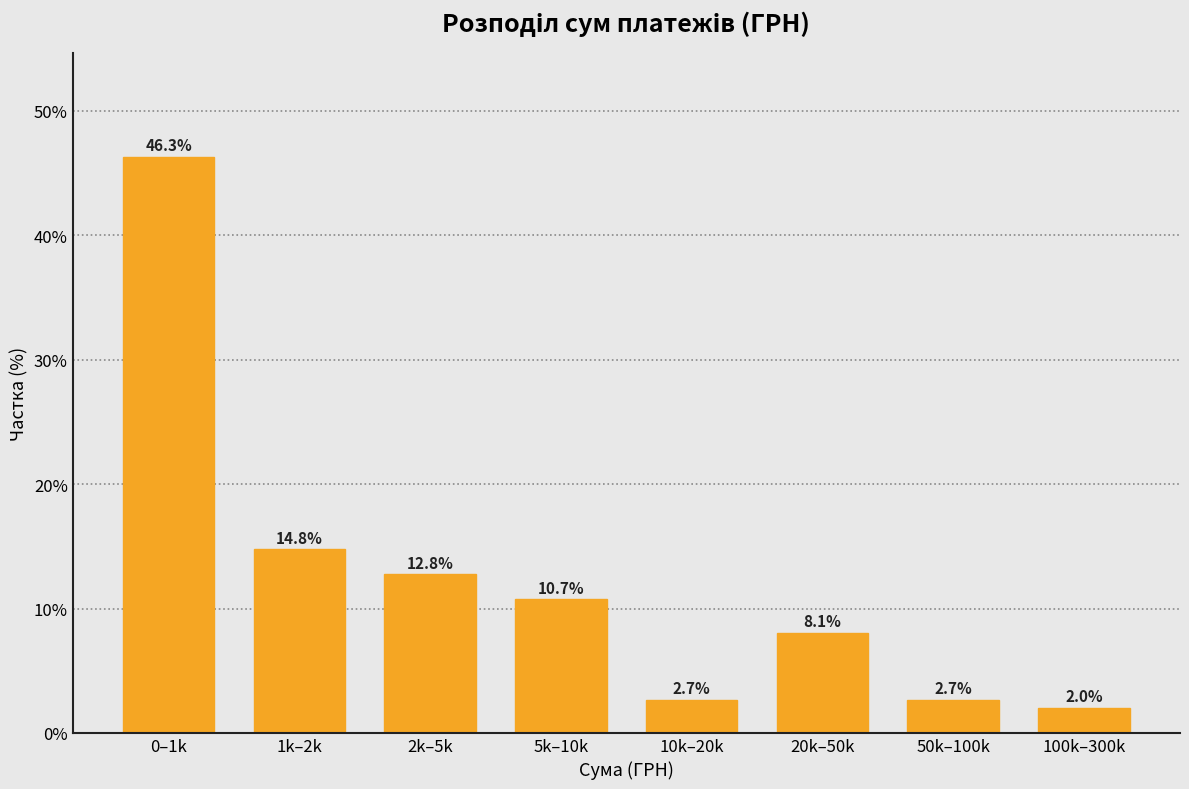

Reading right to left, transcribe all the data shown in this chart.

100k–300k=2.0	50k–100k=2.7	20k–50k=8.1	10k–20k=2.7	5k–10k=10.7	2k–5k=12.8	1k–2k=14.8	0–1k=46.3